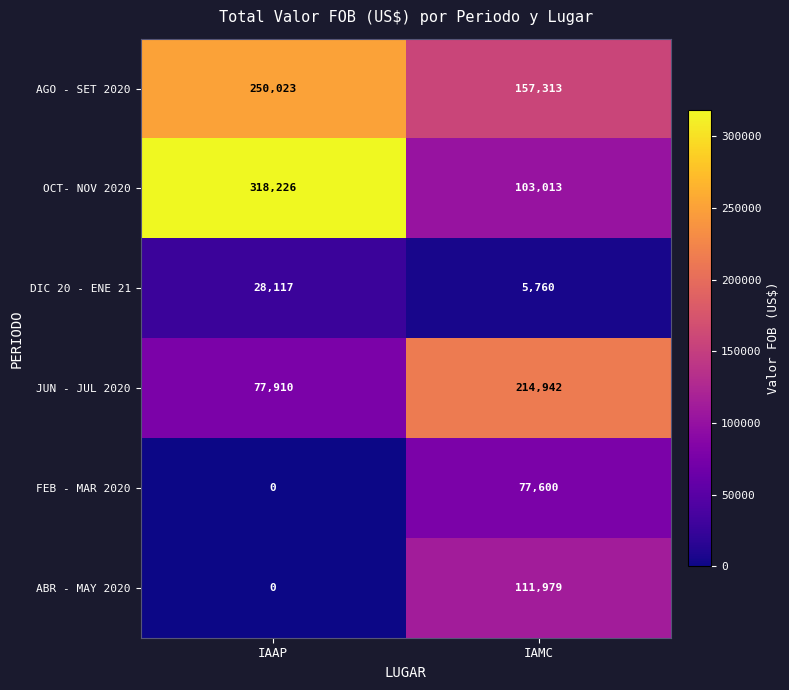

What is the lowest value of the AGO - SET 2020 series?

157313